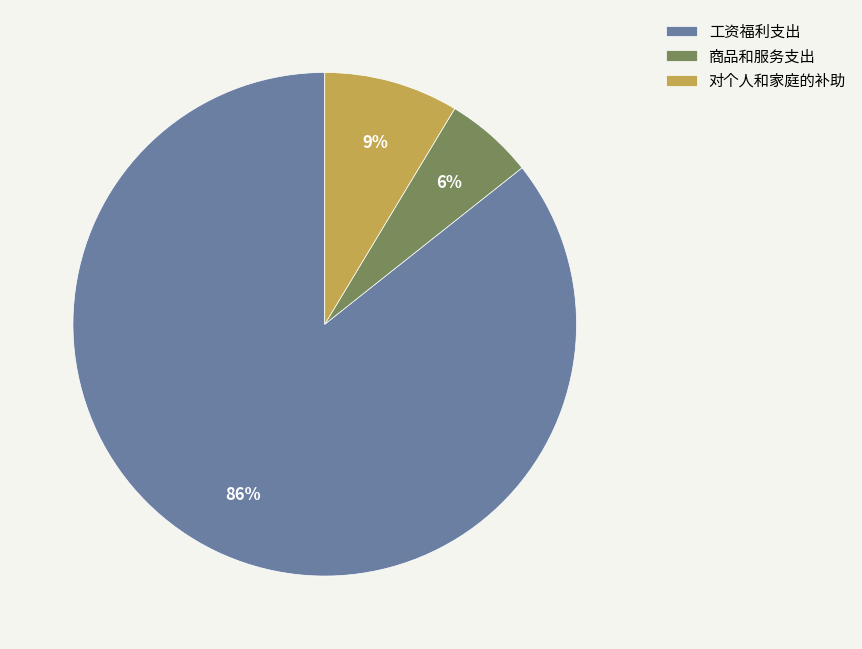

True or false: 对个人和家庭的补助 accounts for 9% of the total.

True